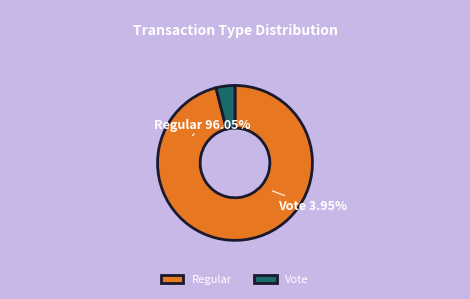

Count the number of slices in the pie.

2